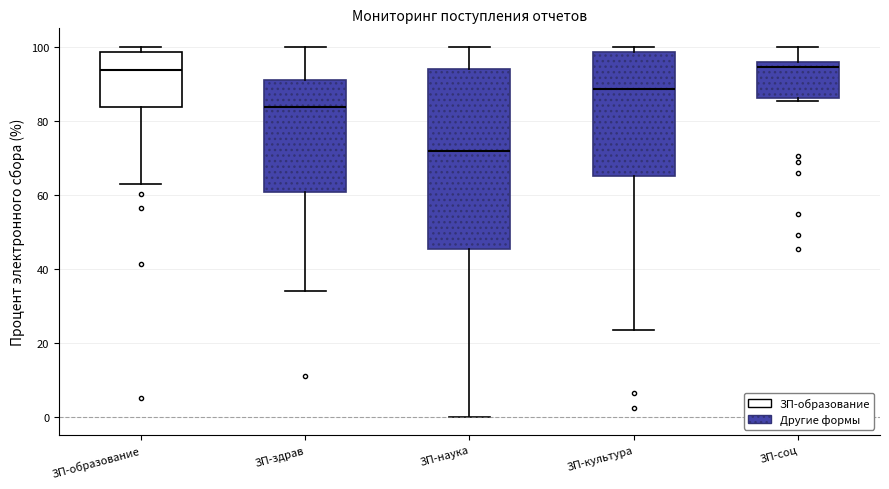

Which box is the tallest, from its lower edge to its upper edge?

ЗП-наука